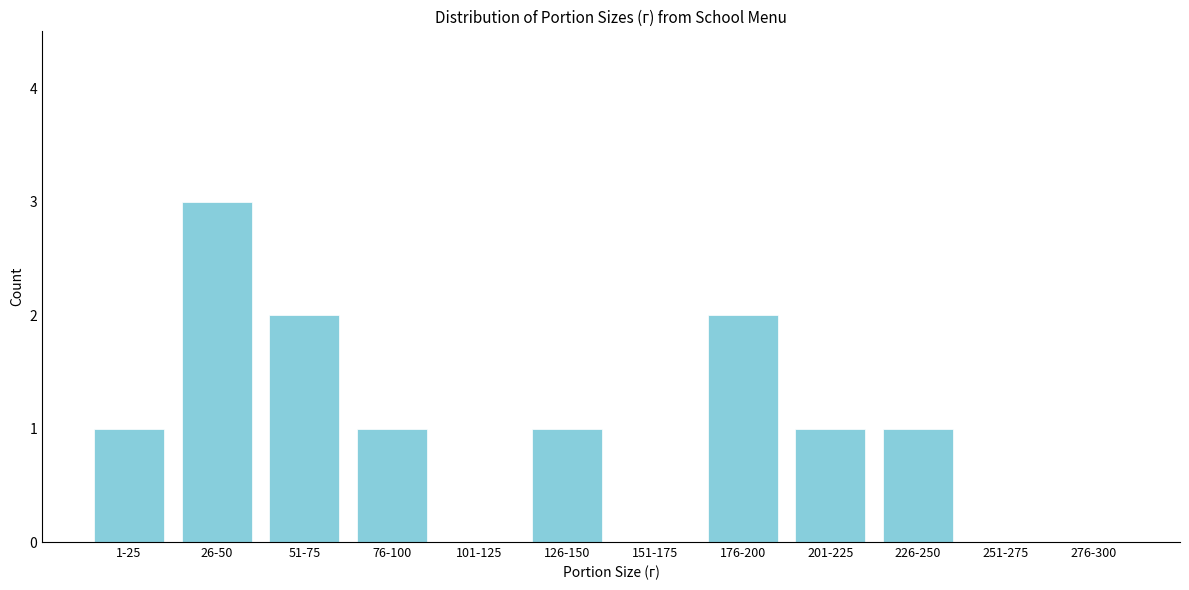

Reading left to right, transcribe all the data shown in this chart.

1-25=1	26-50=3	51-75=2	76-100=1	101-125=0	126-150=1	151-175=0	176-200=2	201-225=1	226-250=1	251-275=0	276-300=0